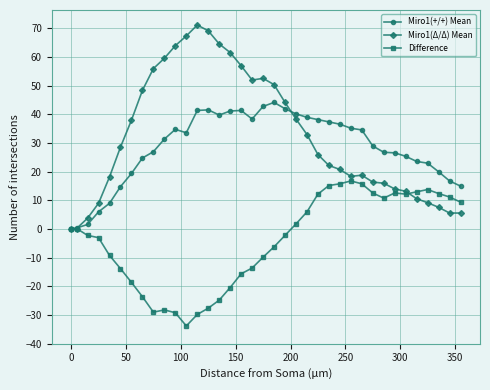

True or false: Miro1(+/+) Mean and Miro1(Δ/Δ) Mean cross at least once.

True